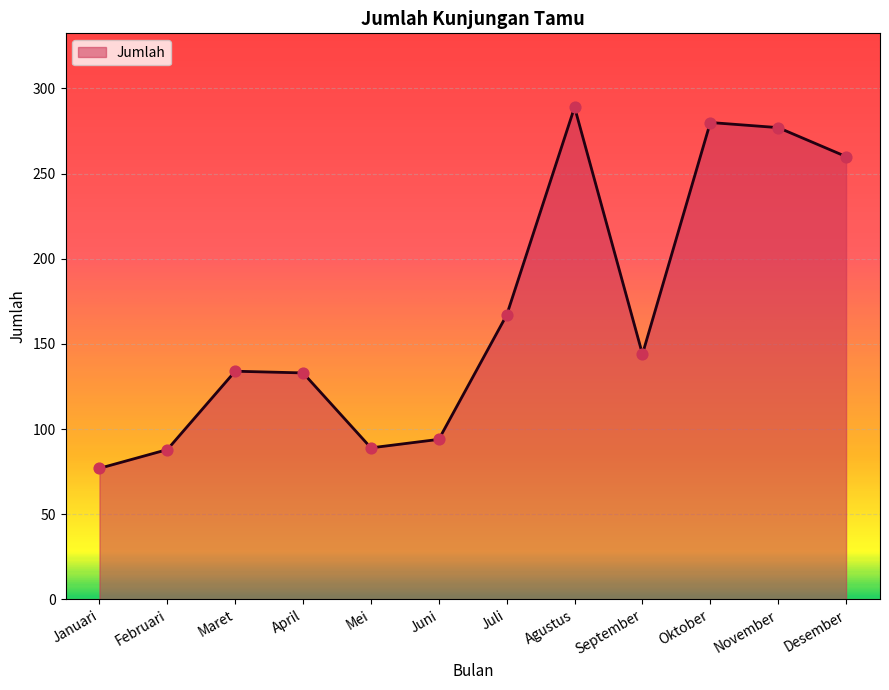

What is the change in value from April to Oktober?

+147